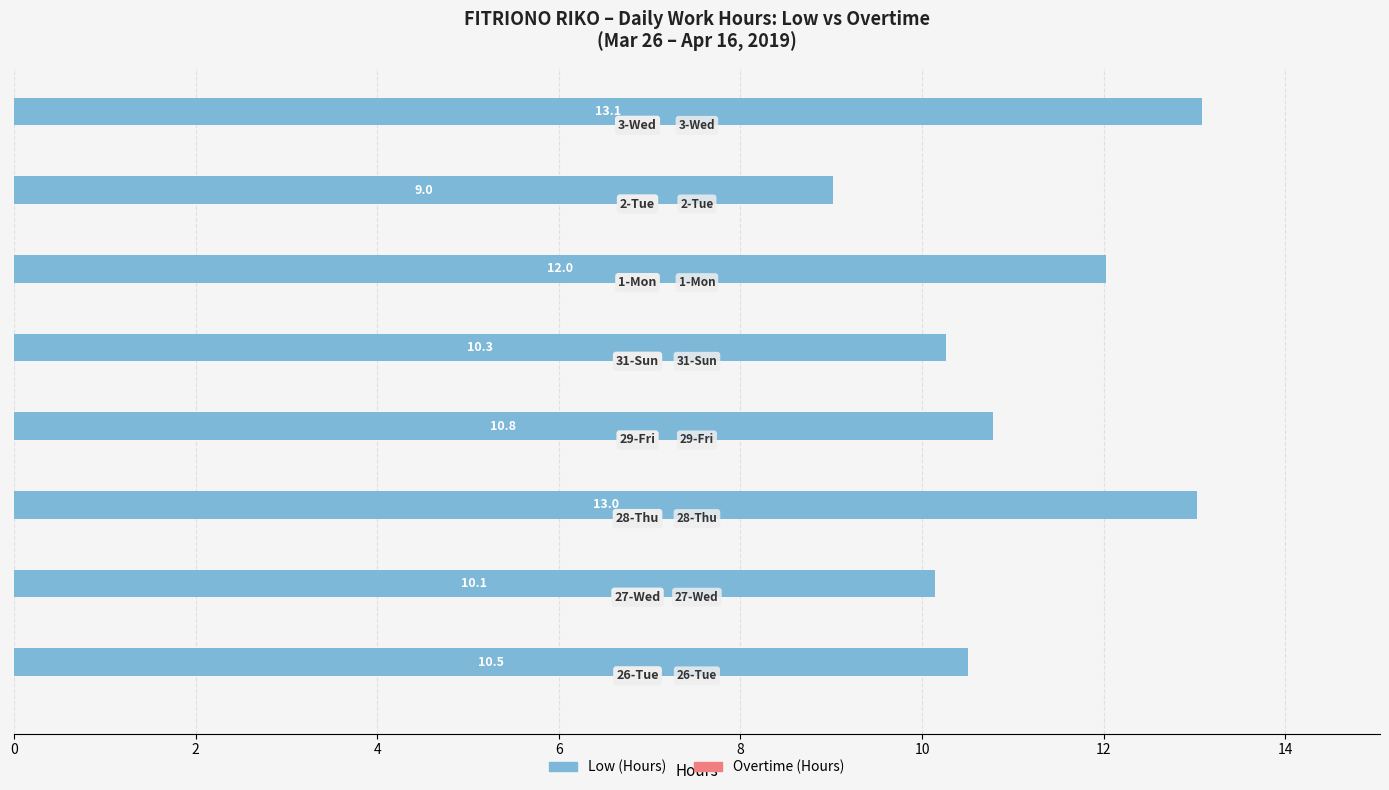

Reading top to bottom, list all the values displayed in this chart.

13.1	9.0	12.0	10.3	10.8	13.0	10.1	10.5